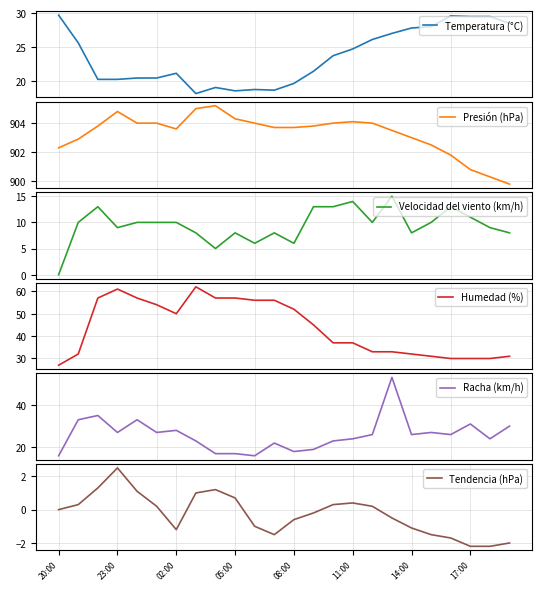

What is the difference between the second highest and minimum values in the Racha (km/h) series?

19